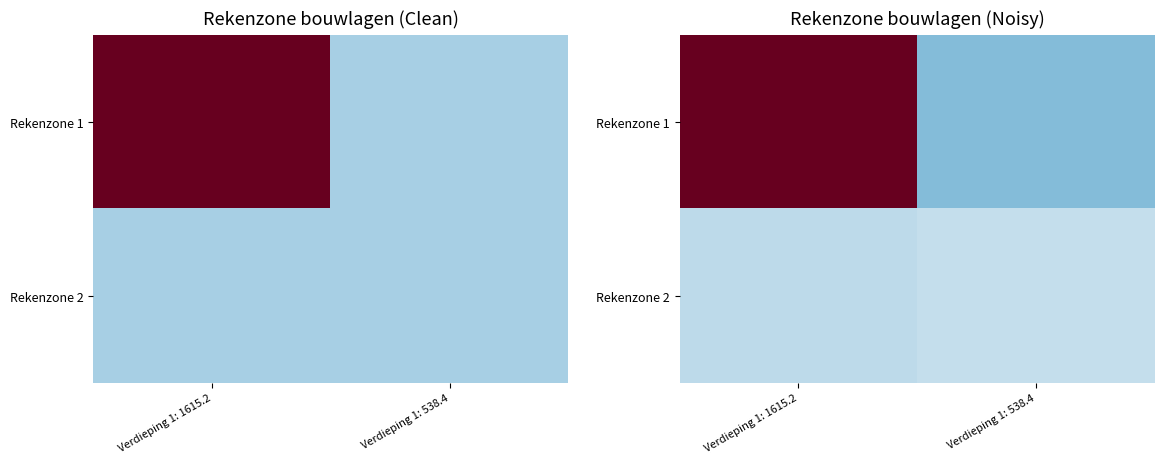

Is it true that Rekenzone 2 equals 1.1 at Verdieping 1: 1615.2?

True